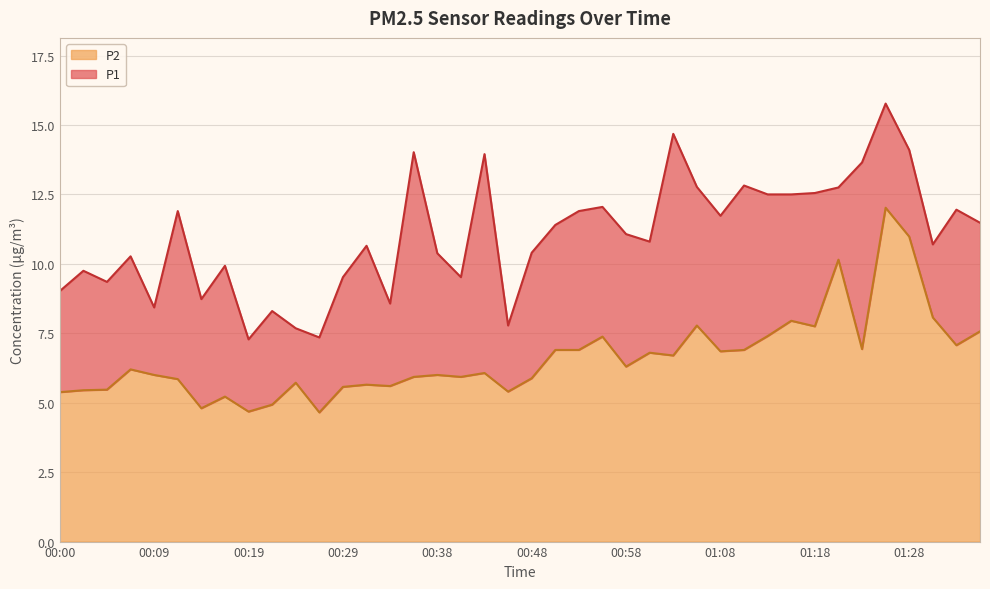

What is the highest value of the P2 series?

12.0